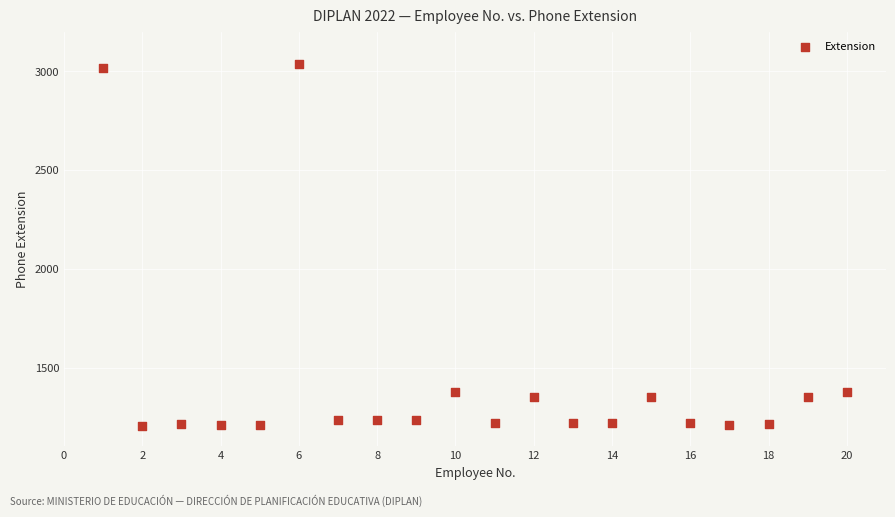

What is the range of Y values (max minus min)?

1834